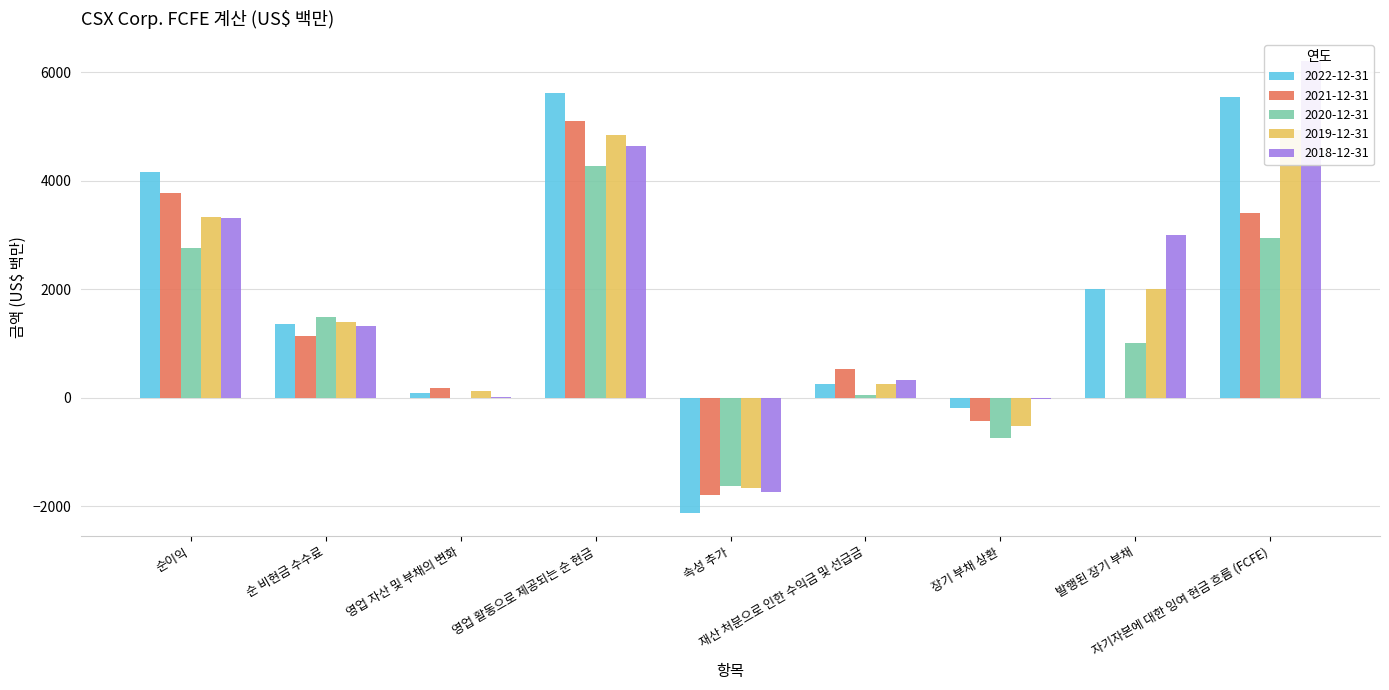

What is the value of the 2022-12-31 bar at the 1st from the left?

4166